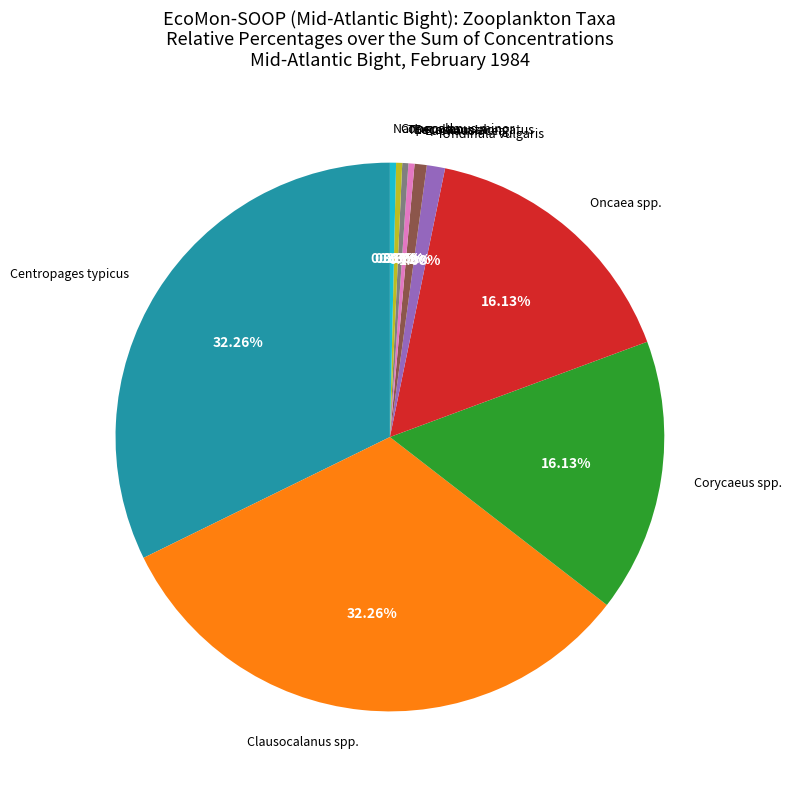

True or false: Thecosomata accounts for 0% of the total.

True